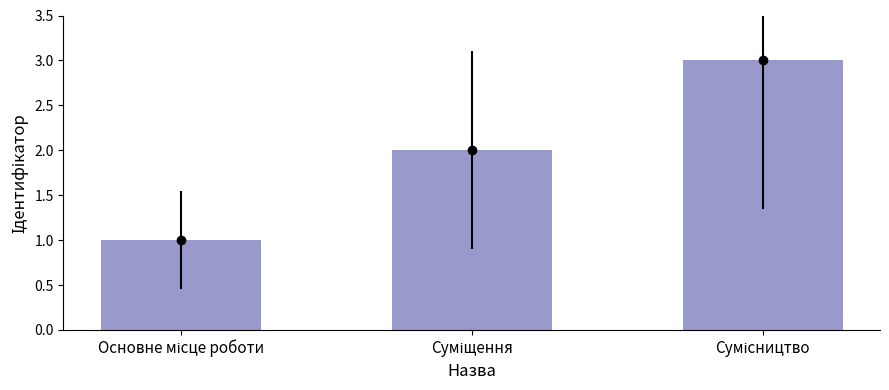

The value at Основне місце роботи is 1. True or false?

False